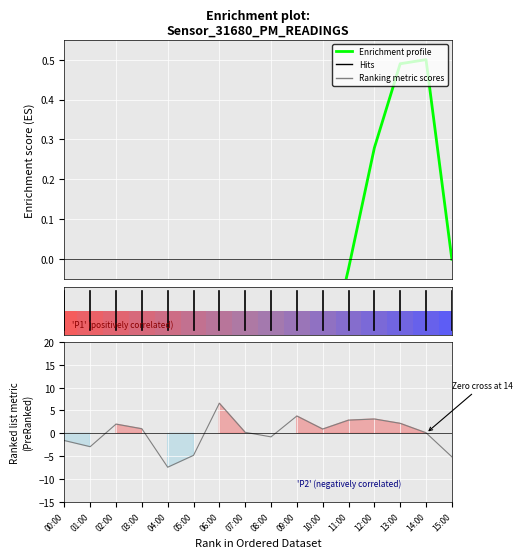

At which label does the data first exceed 0?

12:00